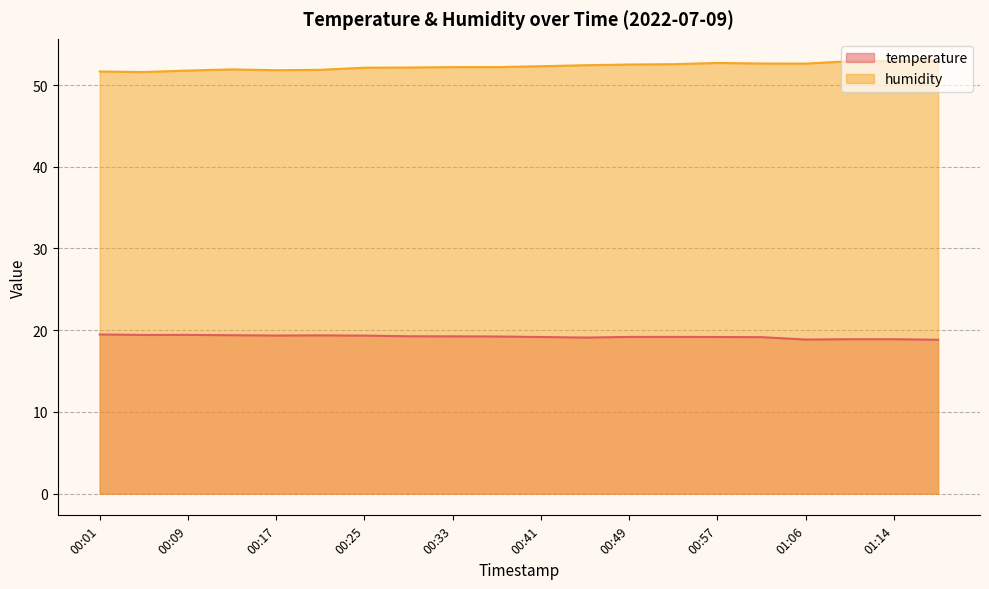

What is the approximate value of temperature at 00:13?

19.4